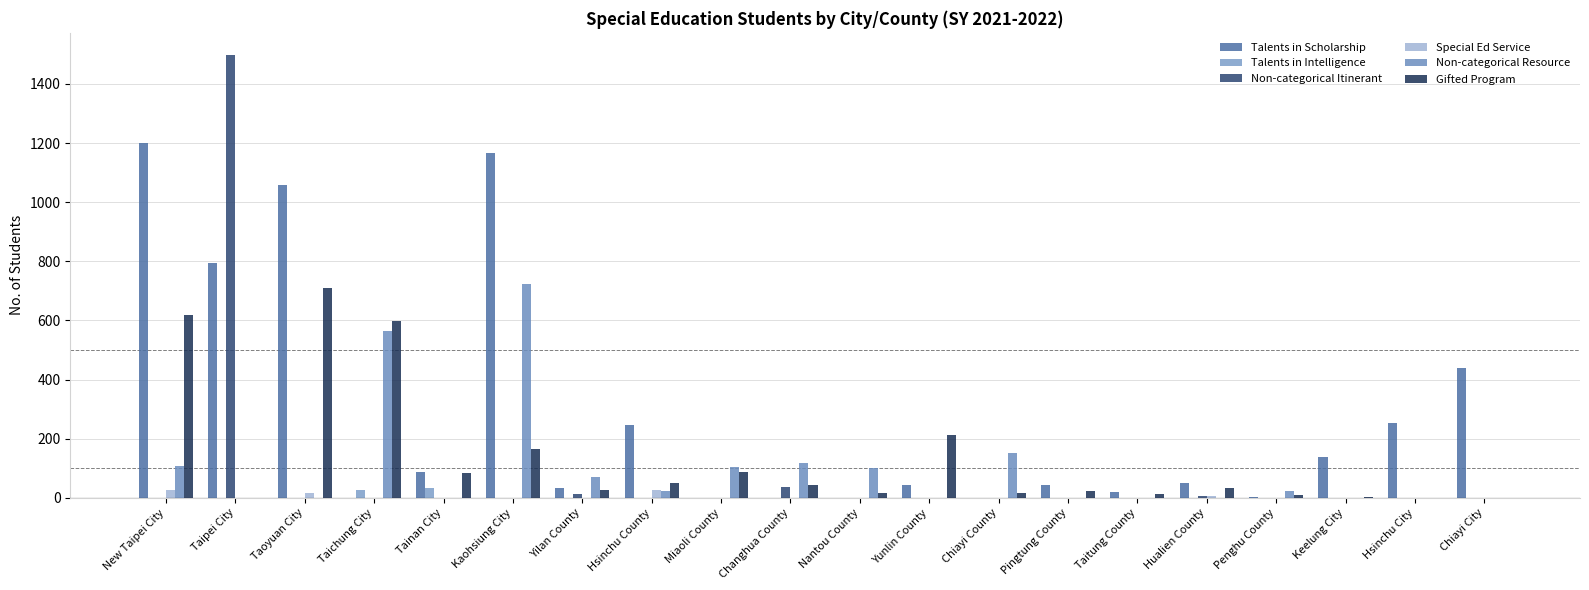

Count the number of categories in the chart.

20